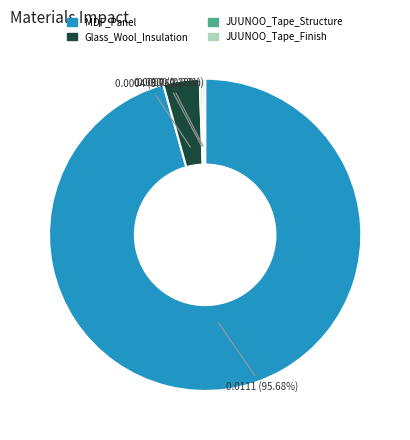

Do JUUNOO_Tape_Structure and MDF_Panel together represent more than half of the pie?

Yes